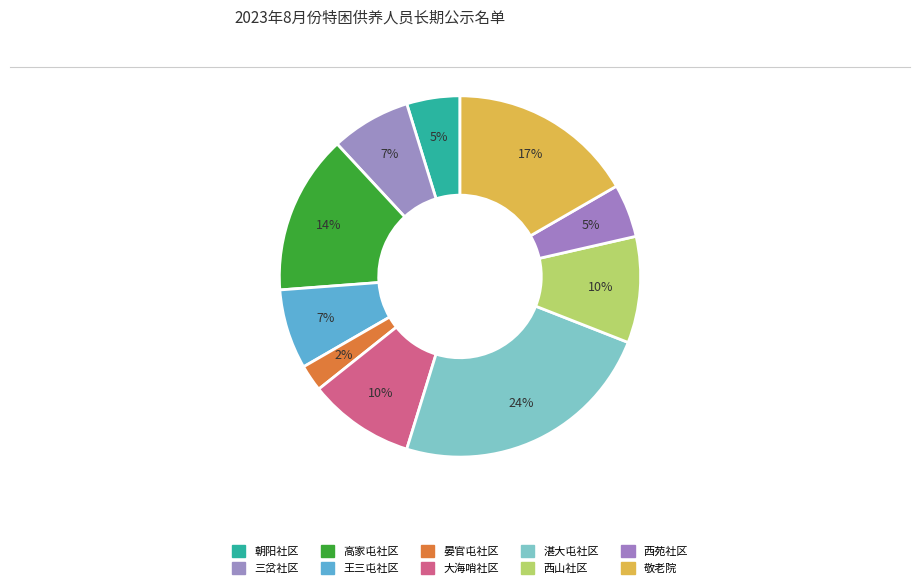

What percentage is the 湛大屯社区 slice, to the nearest percent?

24%